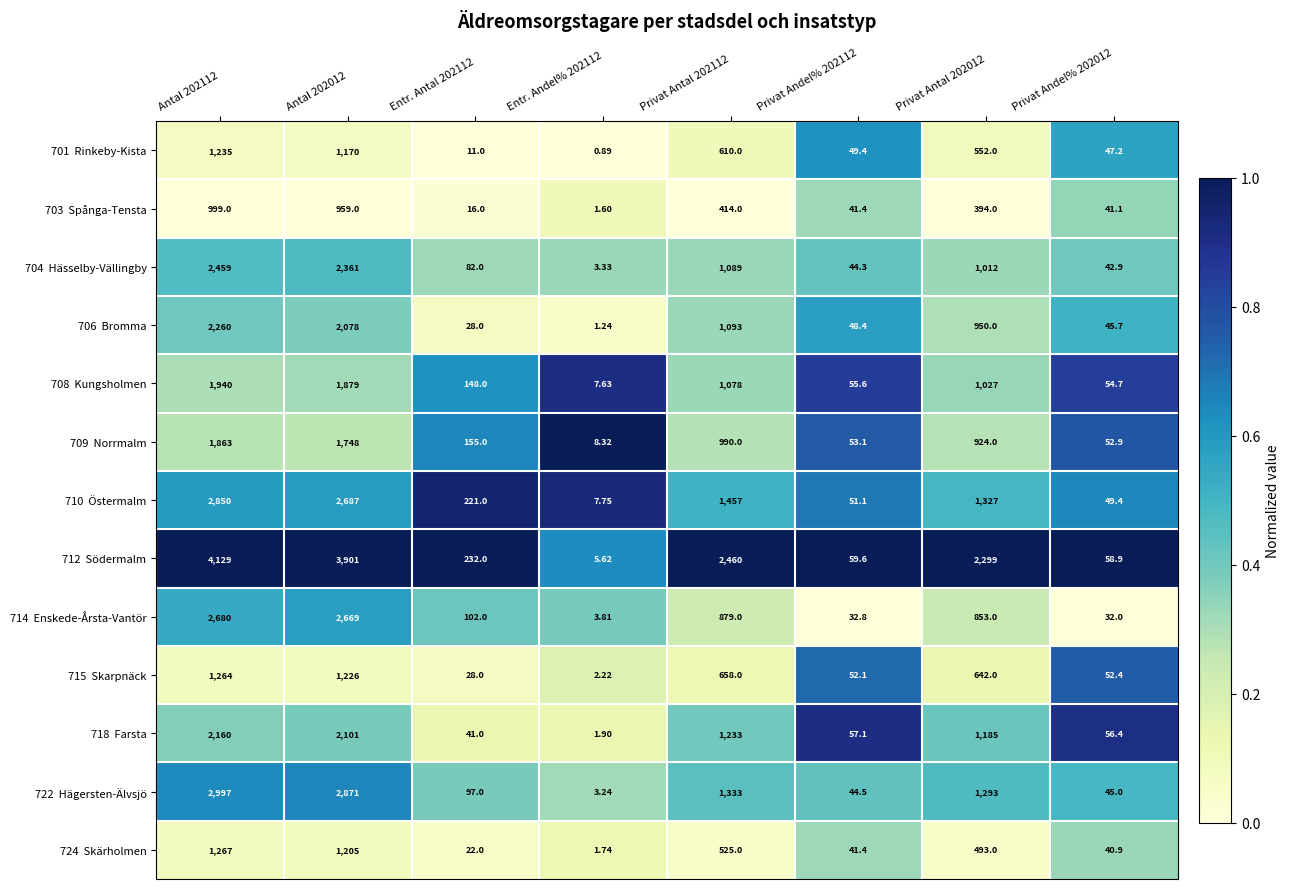

At Antal 202012, list the series in order from largest to smallest.

712 Södermalm, 722 Hägersten-Älvsjö, 710 Östermalm, 714 Enskede-Årsta-Vantör, 704 Hässelby-Vällingby, 718 Farsta, 706 Bromma, 708 Kungsholmen, 709 Norrmalm, 715 Skarpnäck, 724 Skärholmen, 701 Rinkeby-Kista, 703 Spånga-Tensta